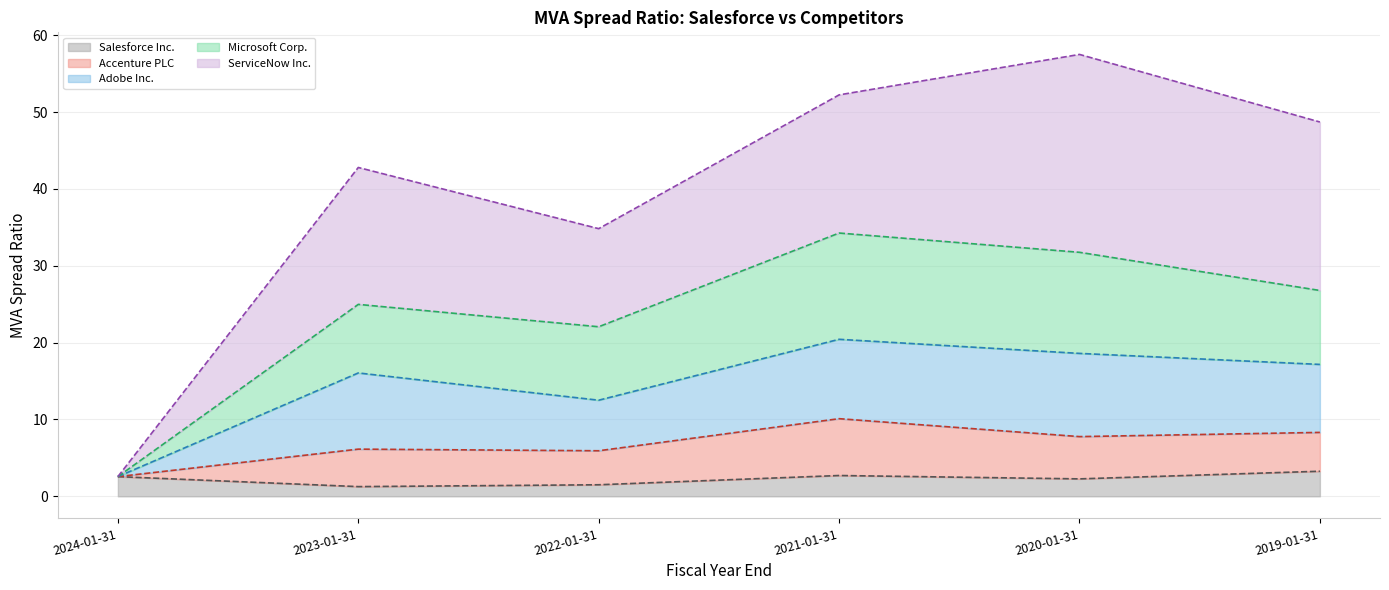

Which has a higher value, 2020-01-31 or 2021-01-31?

2021-01-31